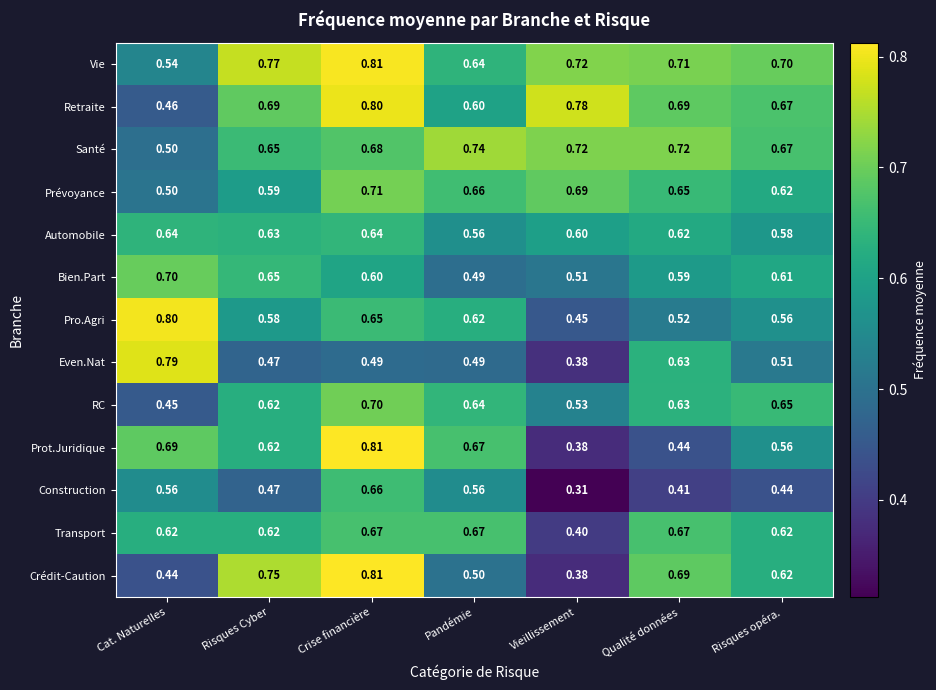

At which label does Construction reach its peak?

Crise financière